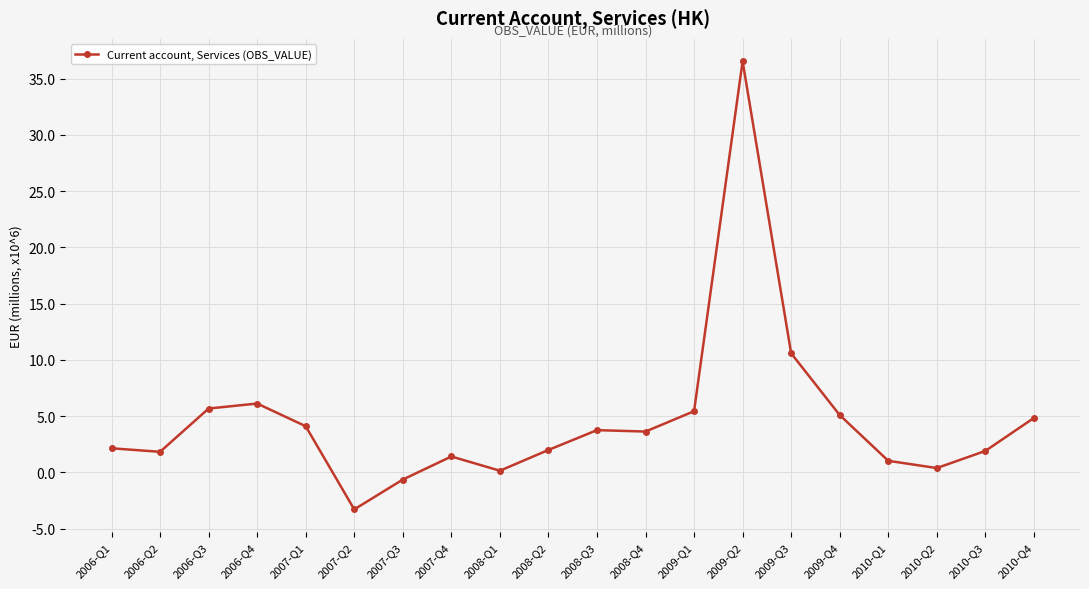

What is the label of the 17th point from the right?

2006-Q4